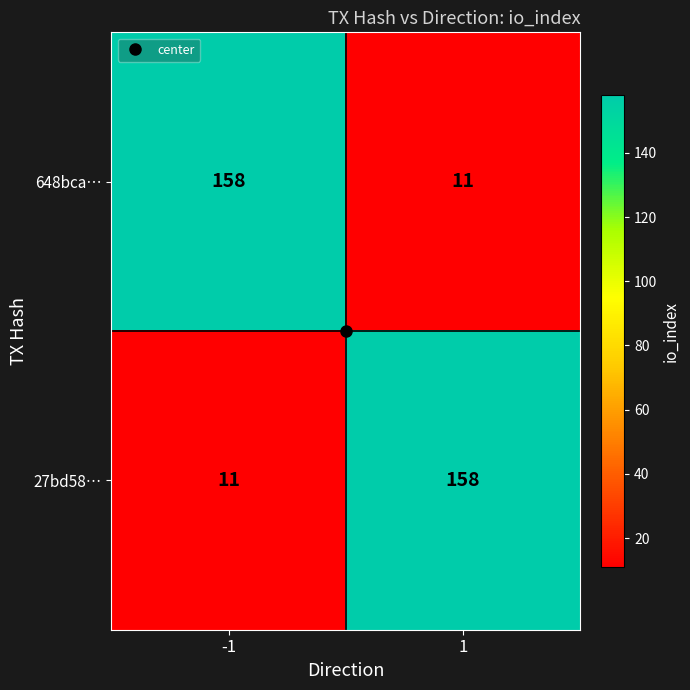

What is the total value across all series at -1?

169